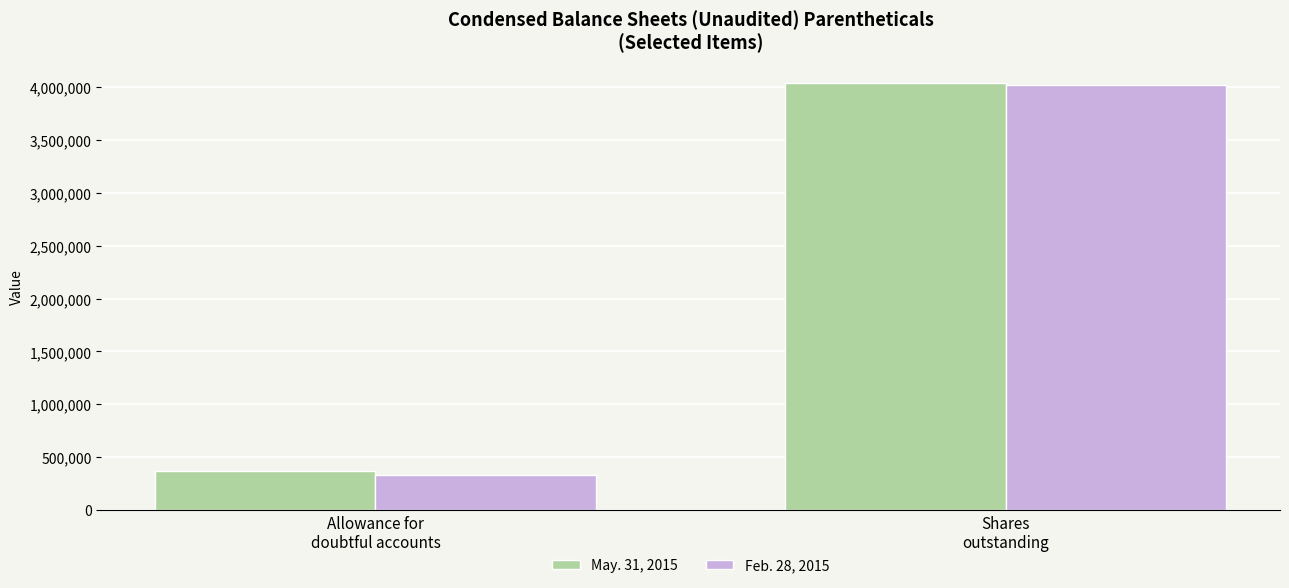

List the series in order of their overall mean, lowest first.

Feb. 28, 2015, May. 31, 2015